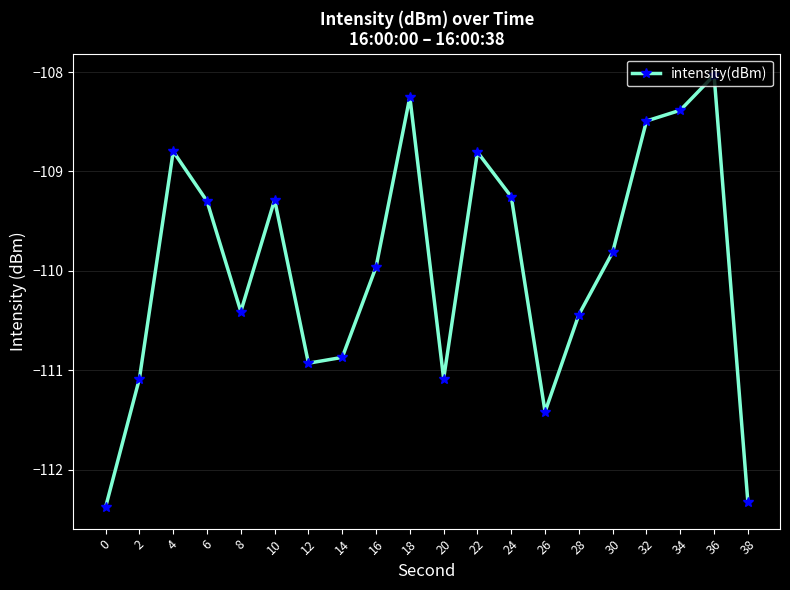

What is the difference between the second highest and minimum values?

4.1